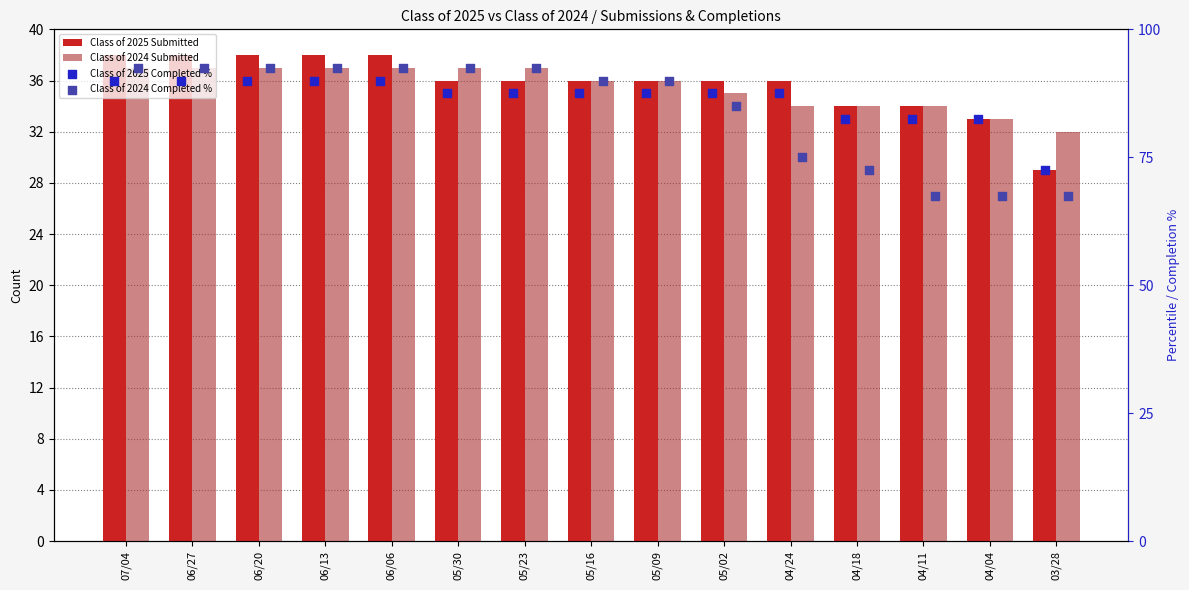

Is the value of Class of 2025 Submitted at 07/04 greater than the value of Class of 2024 Submitted at 03/28?

Yes